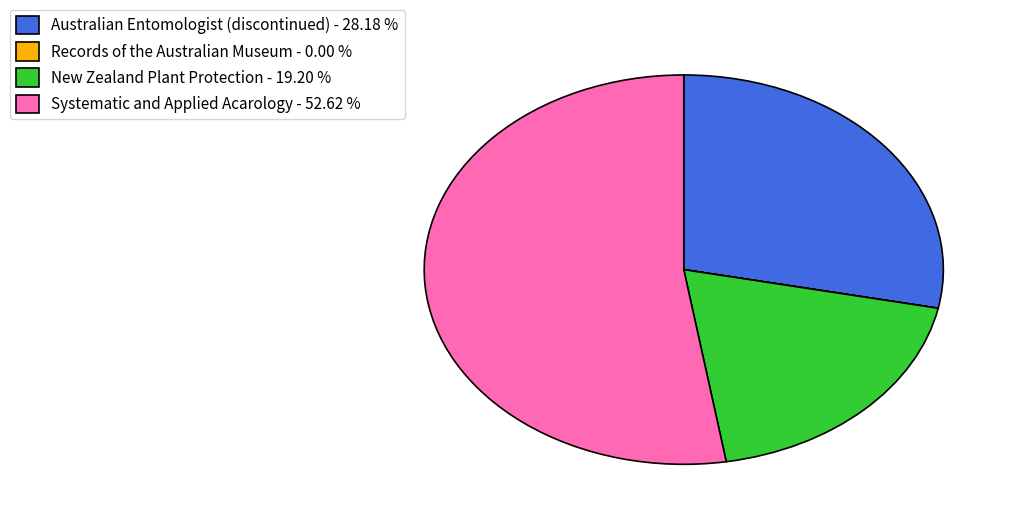

Combined, do Systematic and Applied Acarology - 52.62 % and New Zealand Plant Protection - 19.20 % account for over 50%?

Yes